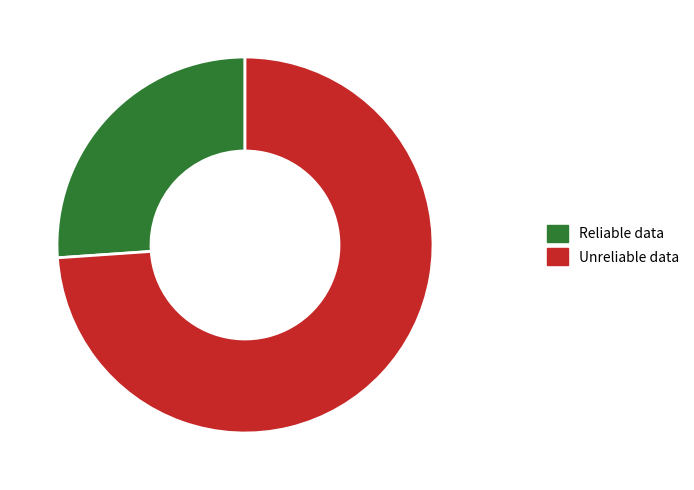

What is the ratio of the value at Unreliable data to the value at Reliable data?

2.8